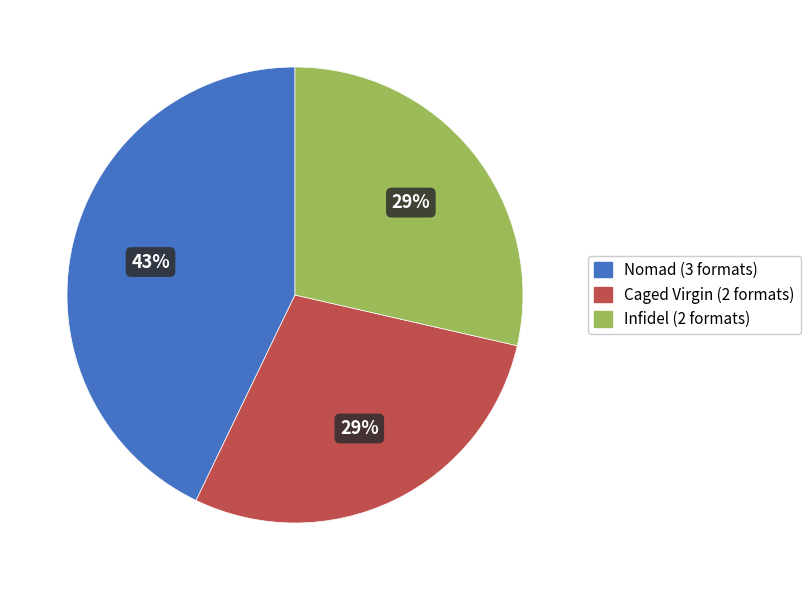

Count the number of slices in the pie.

3